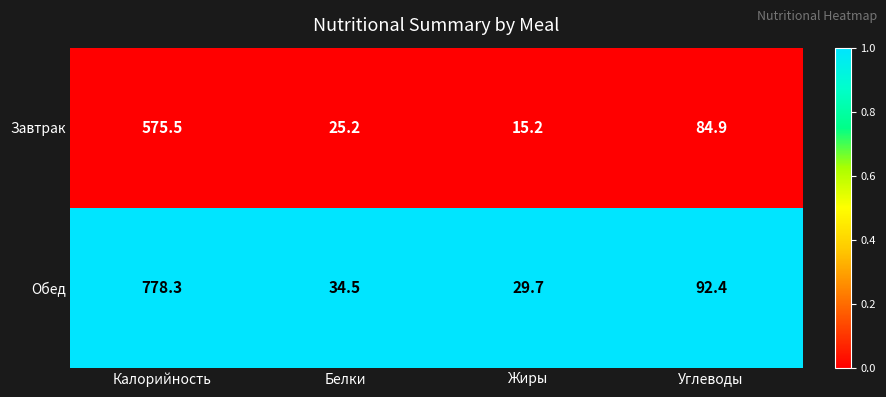

At which label does Обед first exceed 92?

Калорийность